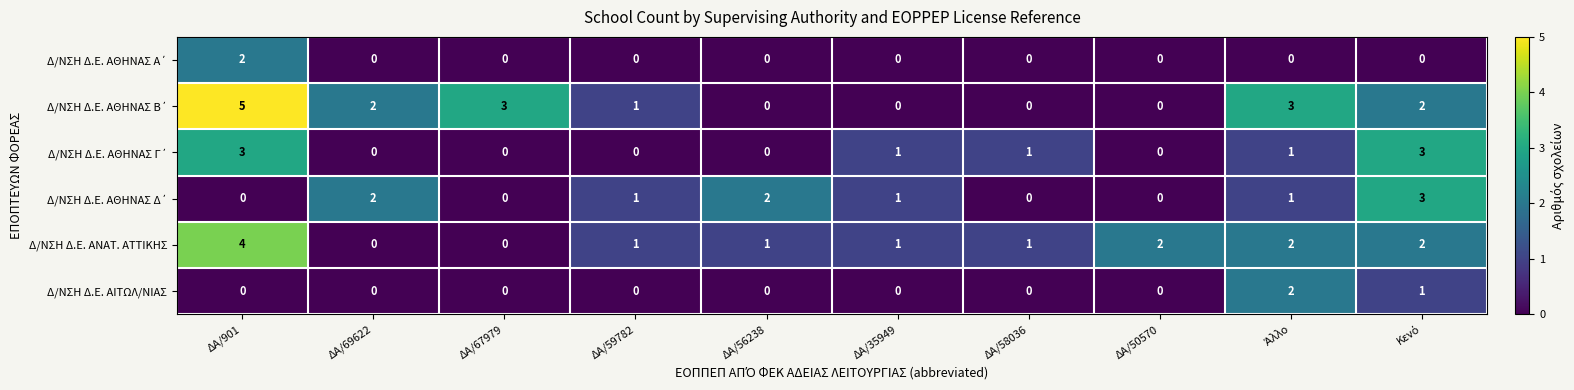

True or false: Δ/ΝΣΗ Δ.Ε. ΑΙΤΩΛ/ΝΙΑΣ has a value of 0 at ΔΑ/56238.

True